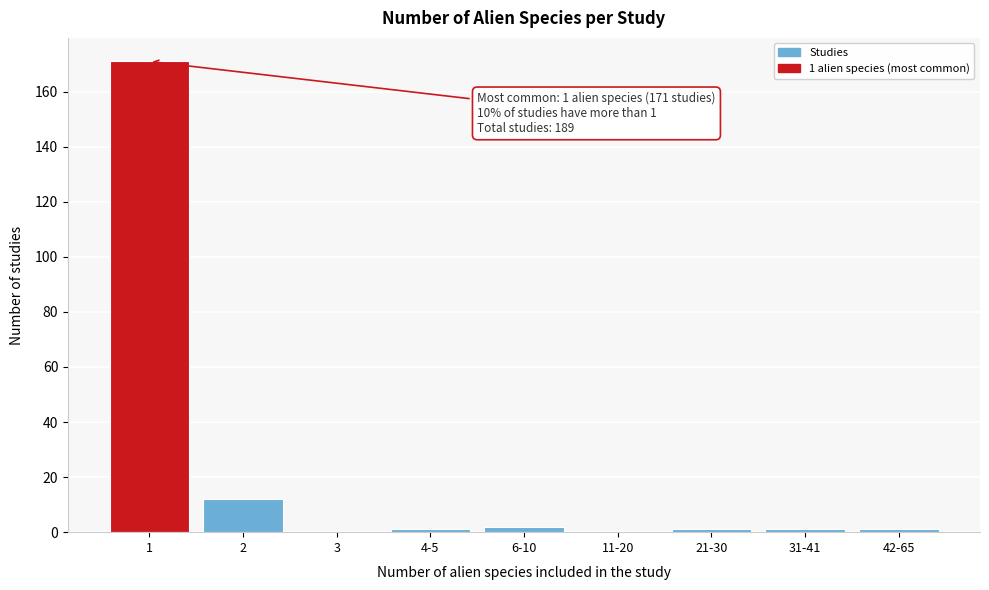

Reading right to left, list all the values displayed in this chart.

42-65=1	31-41=1	21-30=1	11-20=0	6-10=2	4-5=1	3=0	2=12	1=171